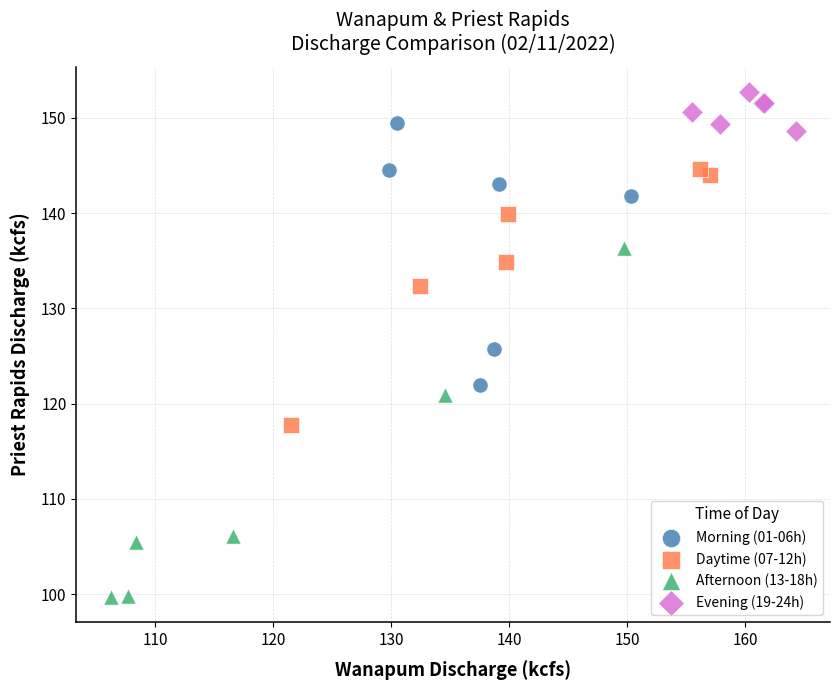

Which series reaches the minimum Y coordinate?

Afternoon (13-18h)